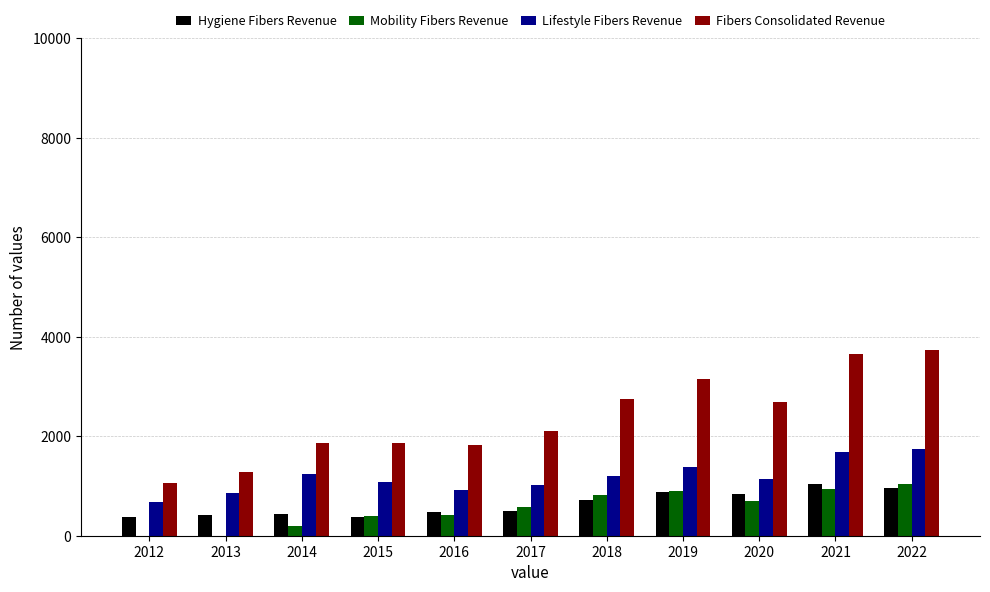

Are the bars grouped side by side (vs. stacked)?

Yes